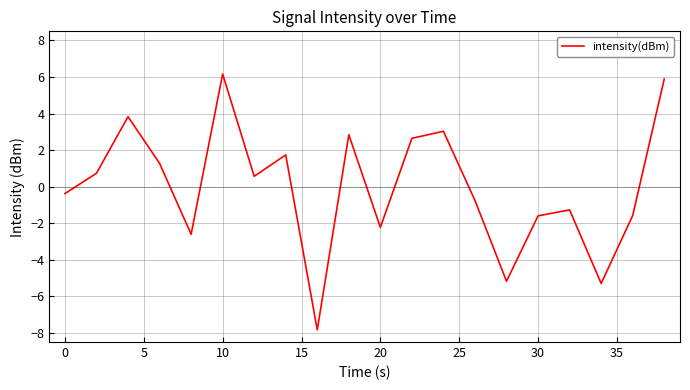

What is the smallest value displayed?

-7.8